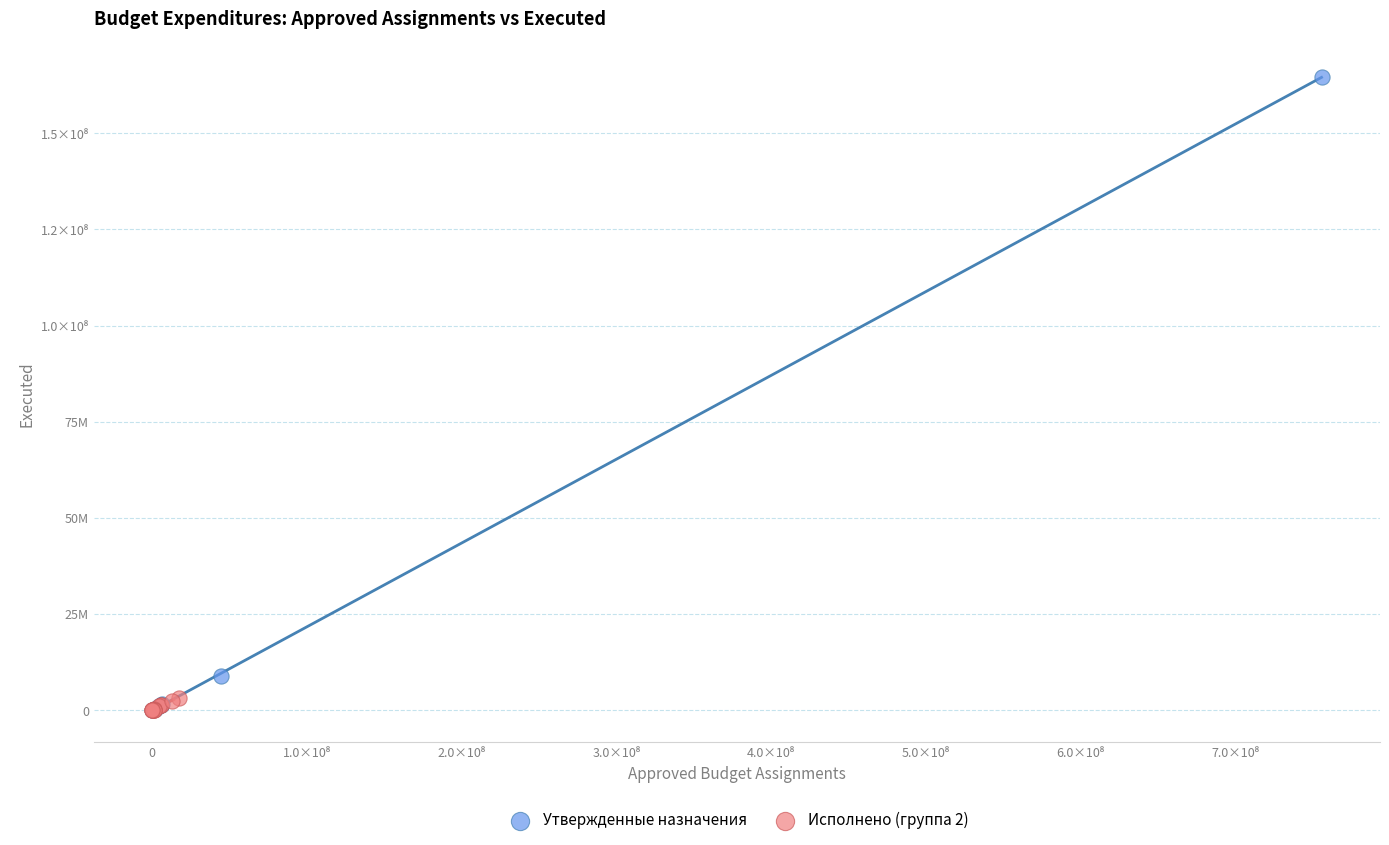

What are all the series names shown in the legend?

Утвержденные назначения, Исполнено (группа 2)